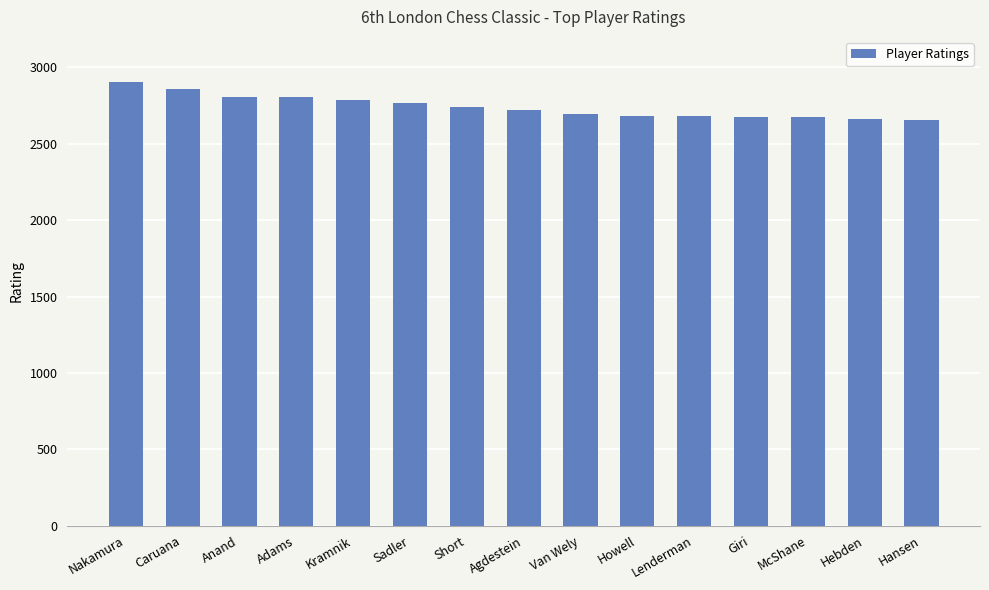

Are the bars horizontal?

No